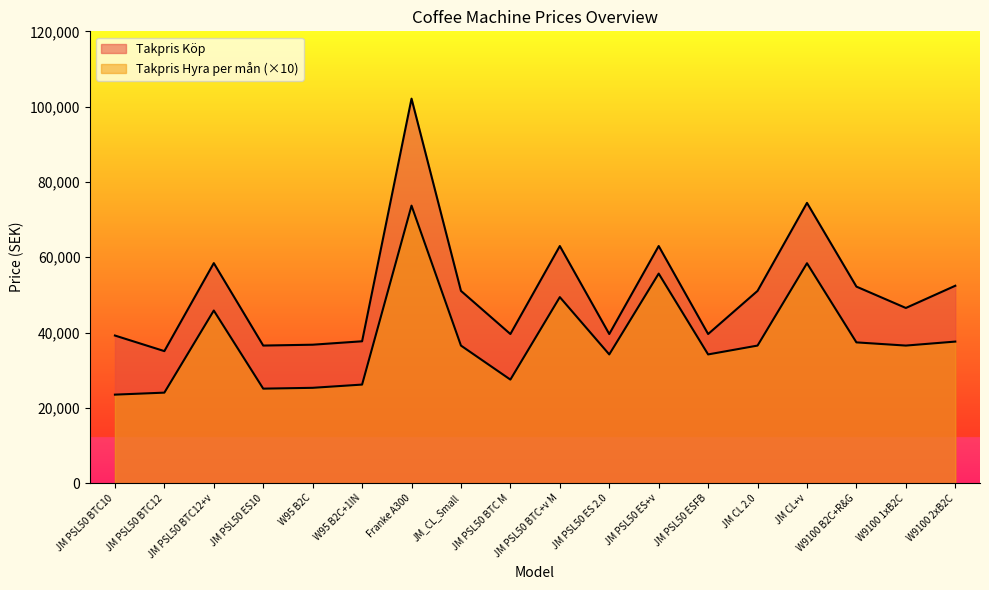

How many lines are shown in the chart?

2